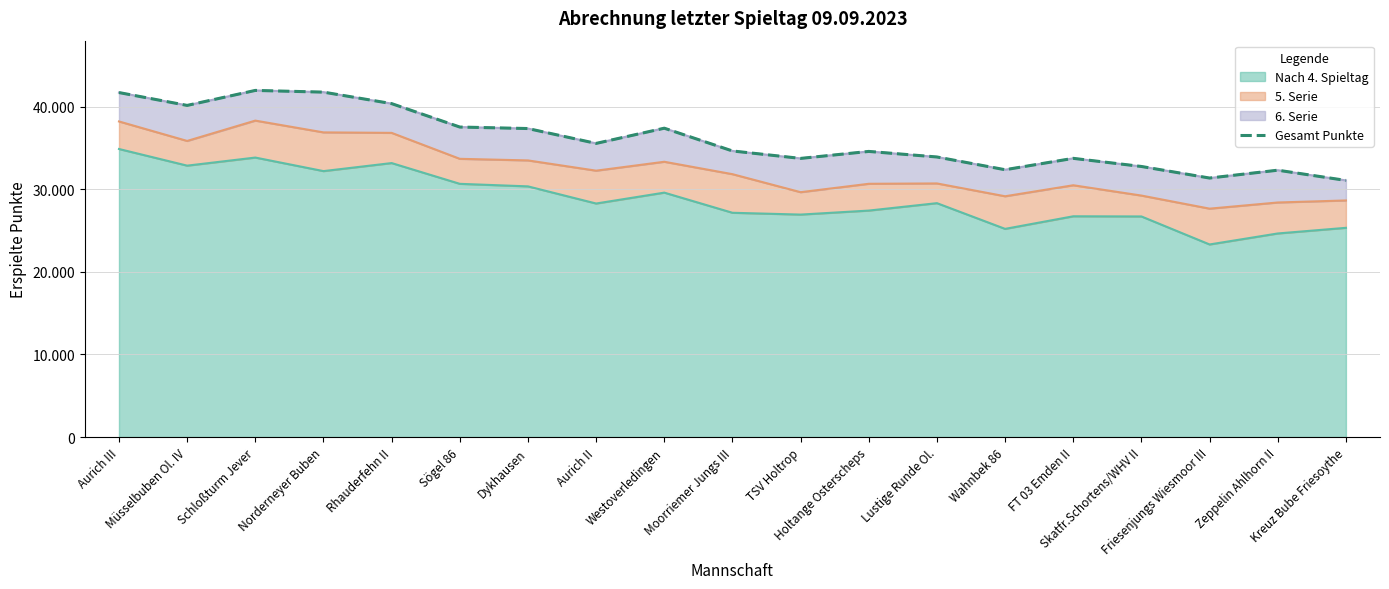

What is the label of the 8th point from the right?

Holtange Osterscheps